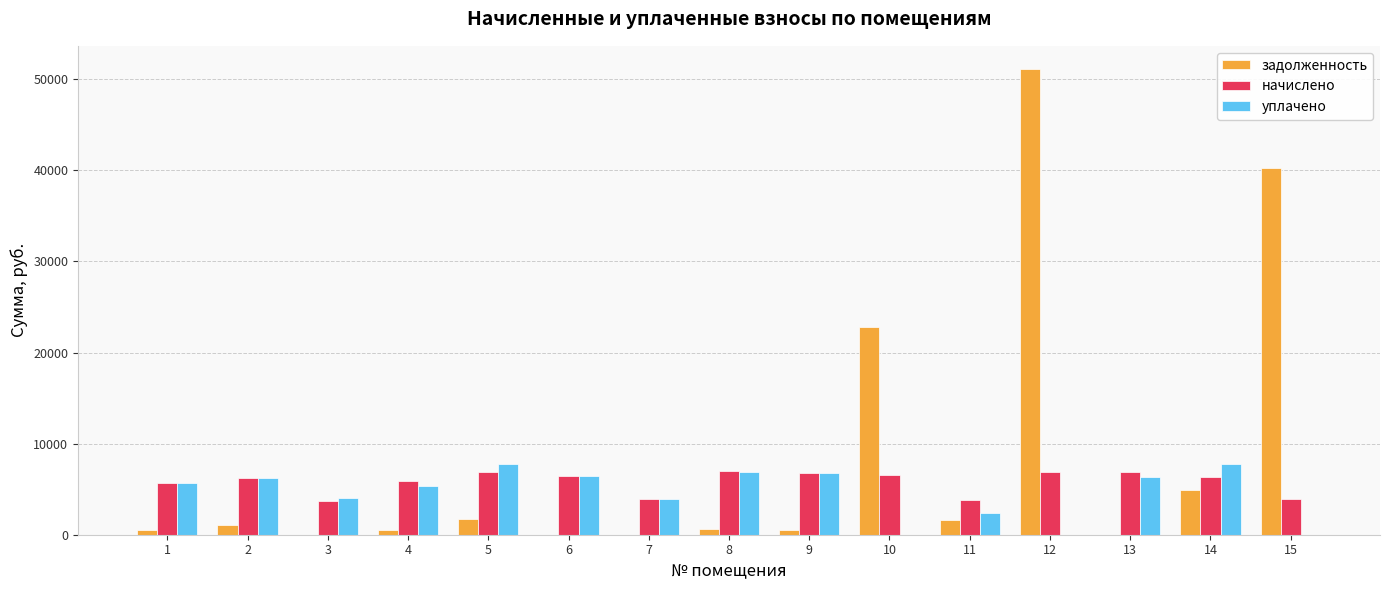

What is the maximum value for задолженность?

51112.8